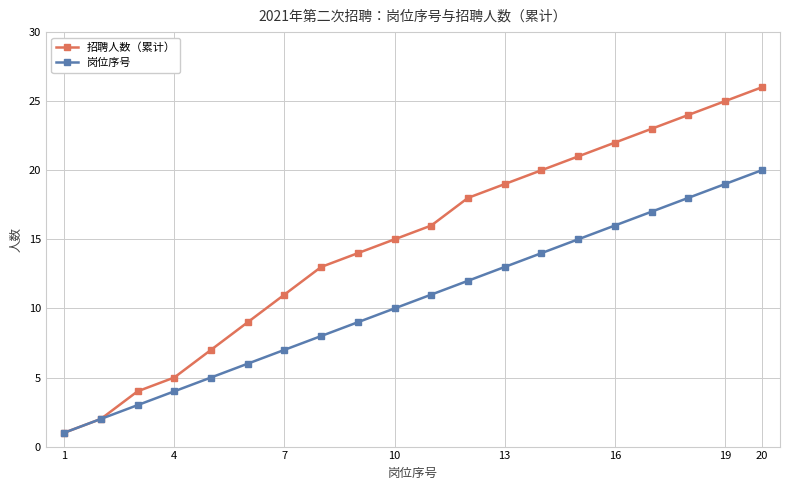

True or false: 招聘人数（累计） has more than 1 interior local peaks.

False